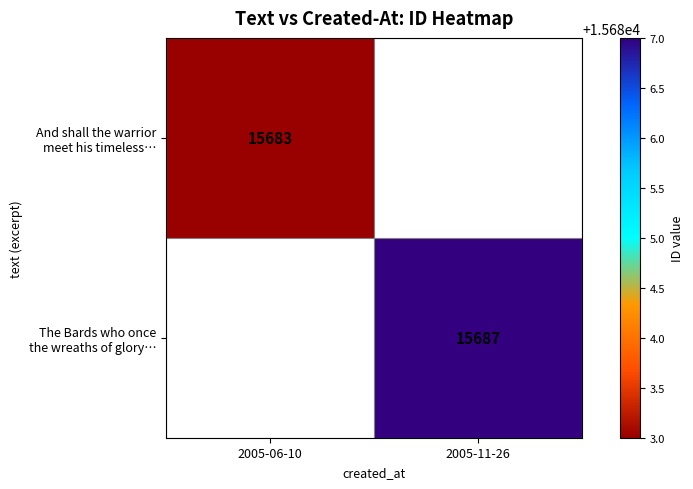

At which label does The Bards who once the wreaths of glory… reach its peak?

2005-06-10